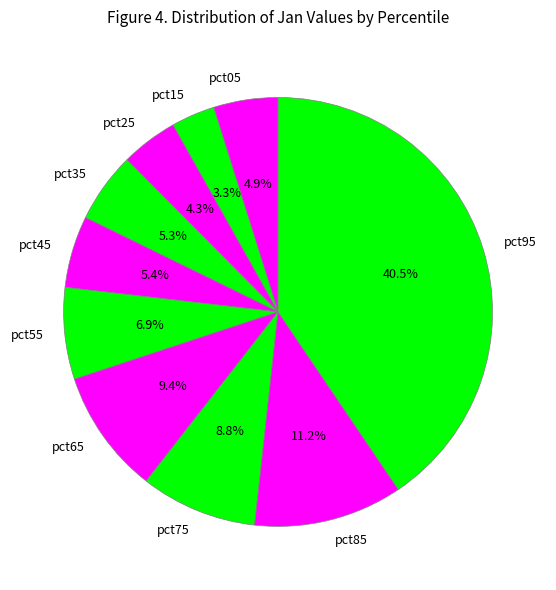

What is the smallest slice in the pie chart?

pct15